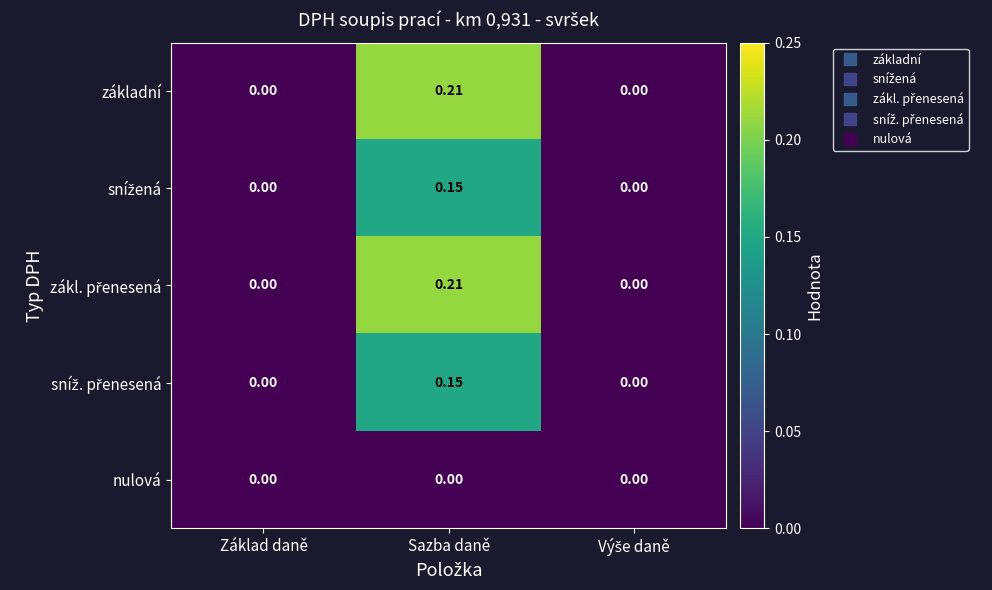

Which label corresponds to the largest value in the chart?

Sazba daně